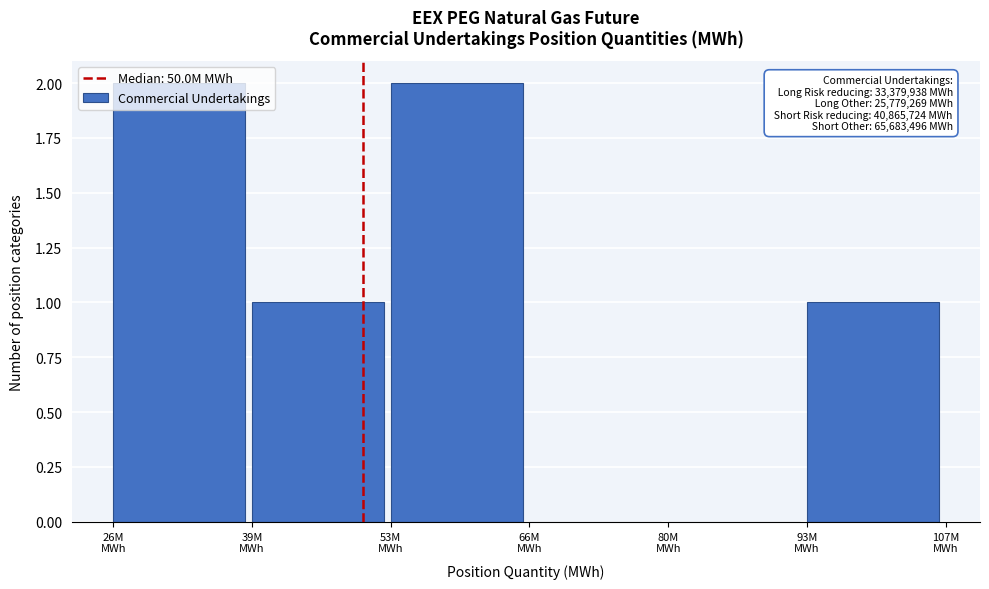

What is the sum of all values?

6